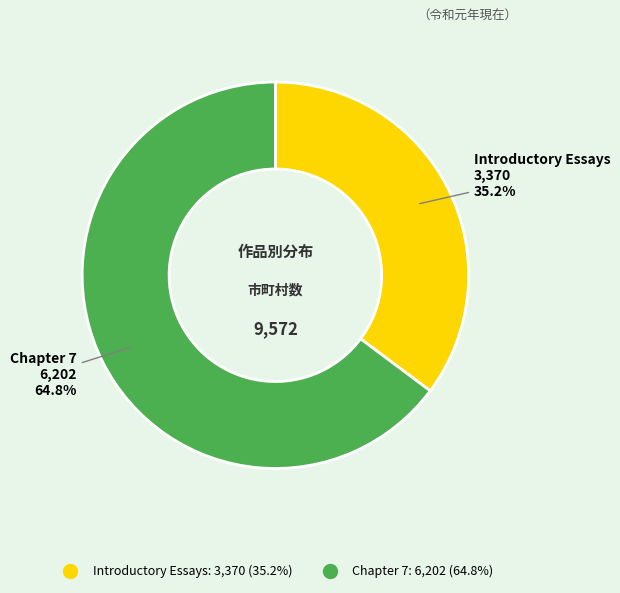

Is the sum of Chapter 7 and Introductory Essays greater than half?

Yes